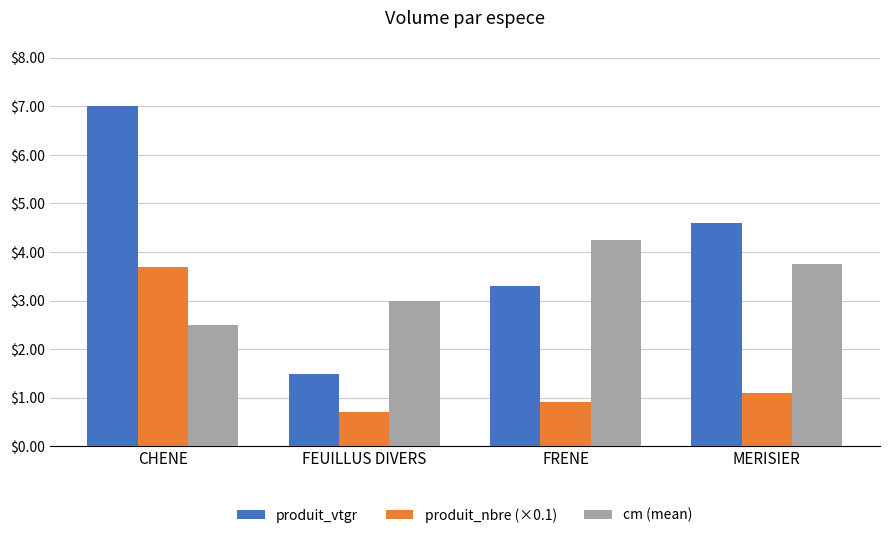

Which series changed the most between FRENE and MERISIER?

produit_vtgr